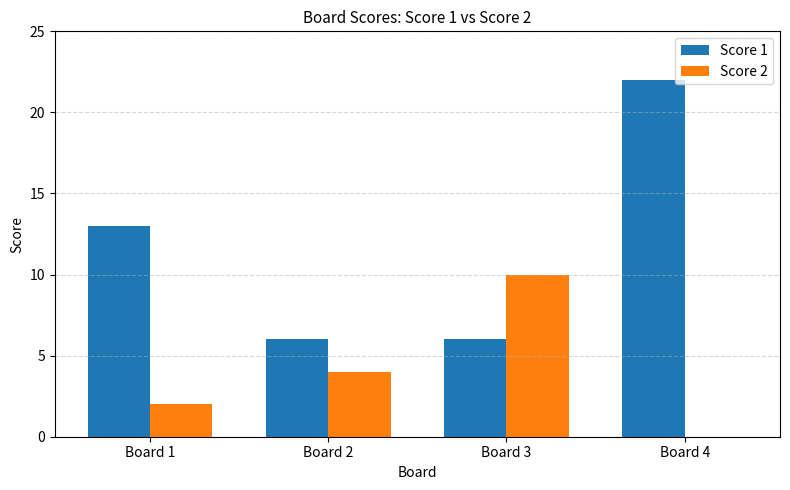

What are all the series names shown in the legend?

Score 1, Score 2